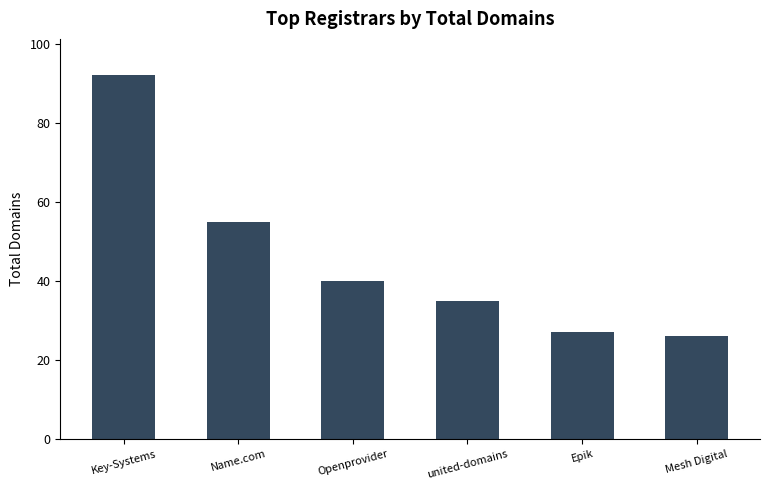

What is the ratio of the value at Openprovider to the value at Name.com?

0.7